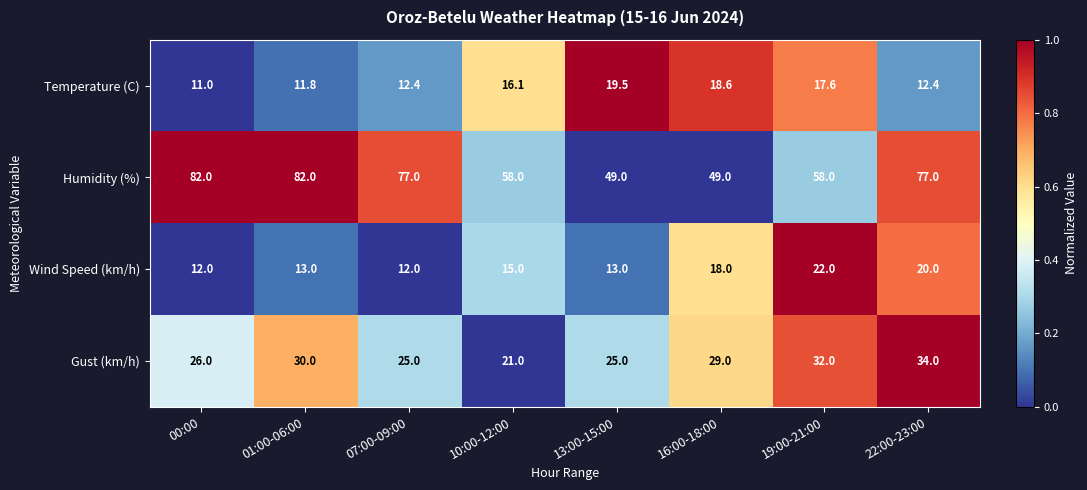

At which category is the sum across all series the highest?

22:00-23:00